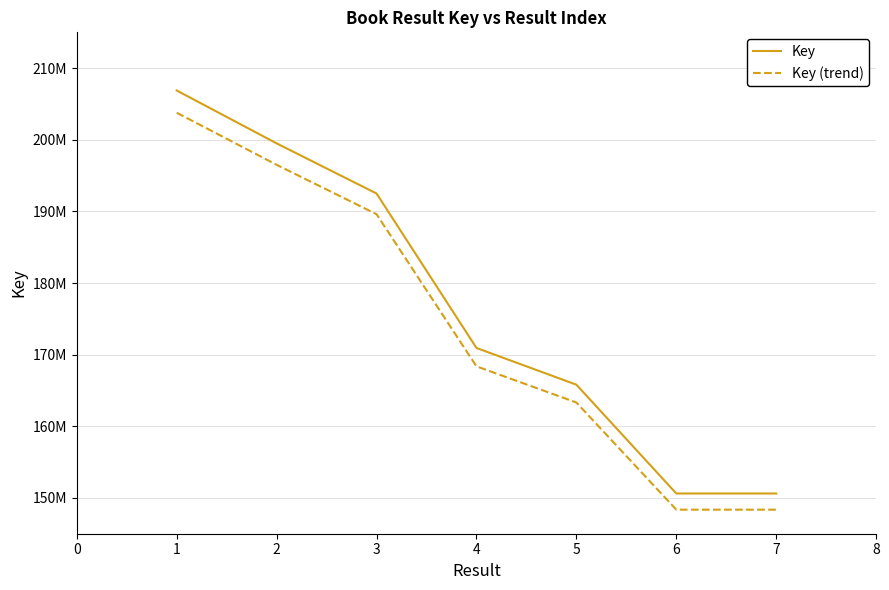

Which series has the largest total across all categories?

Key